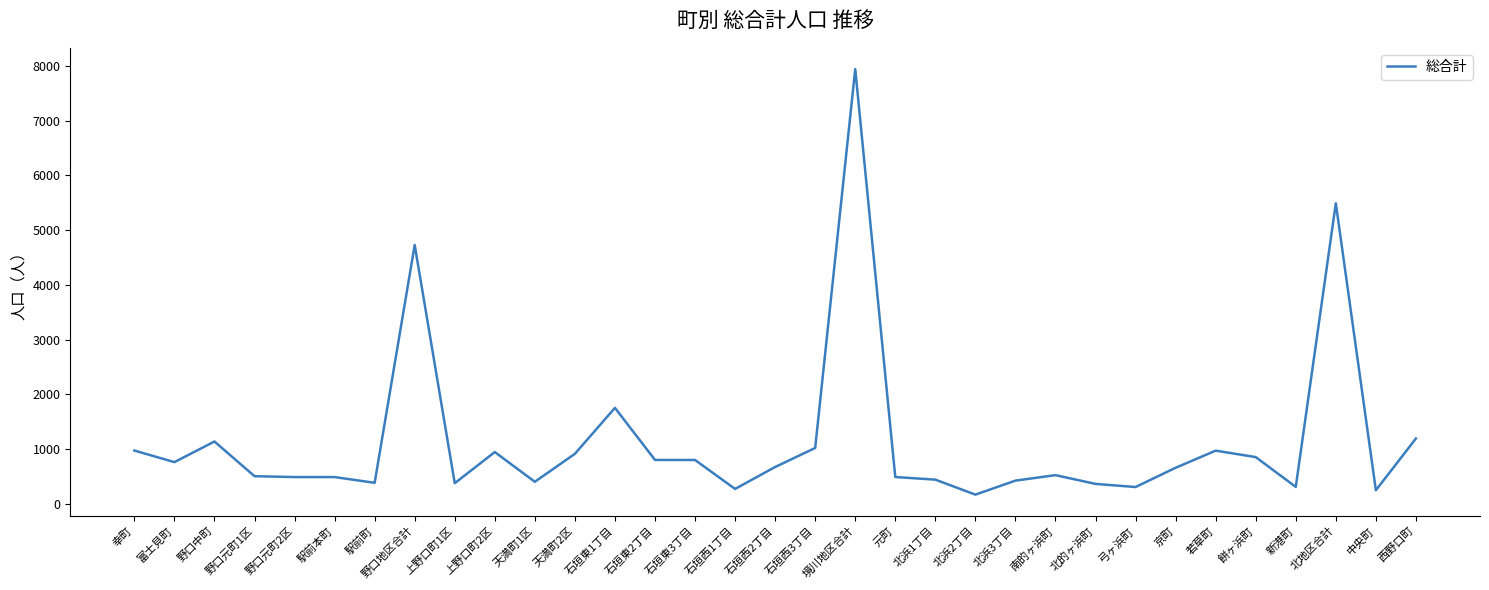

At which category does the data reach its first local peak?

野口中町